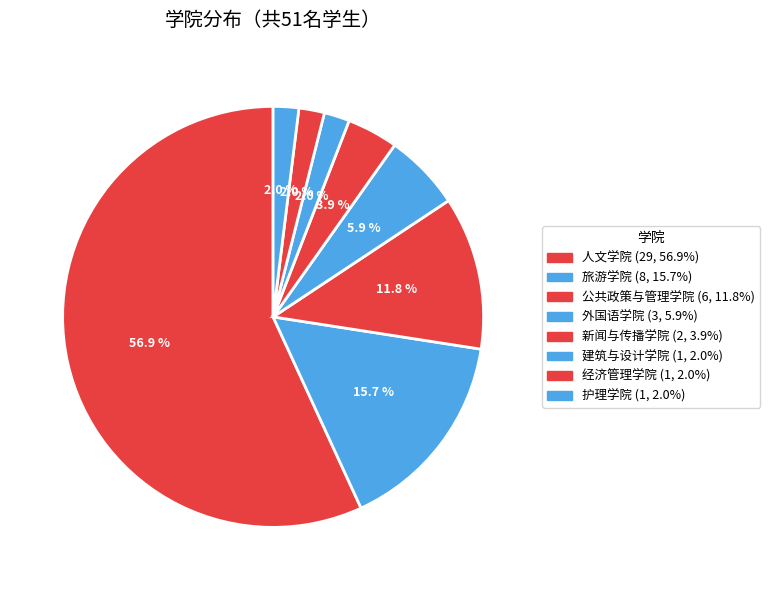

What is the largest slice in the pie chart?

人文学院